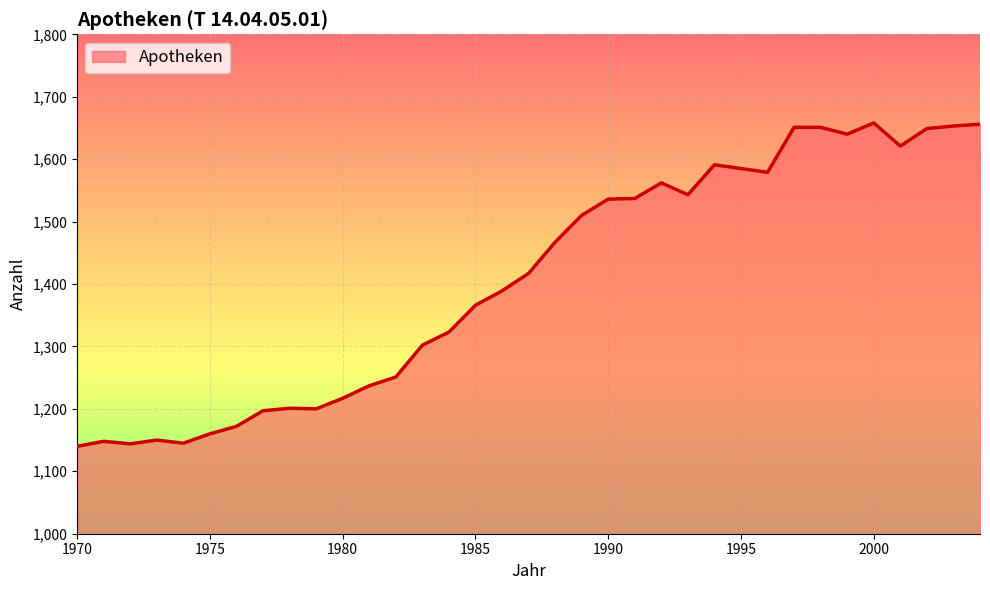

What is the greatest value displayed?

1658